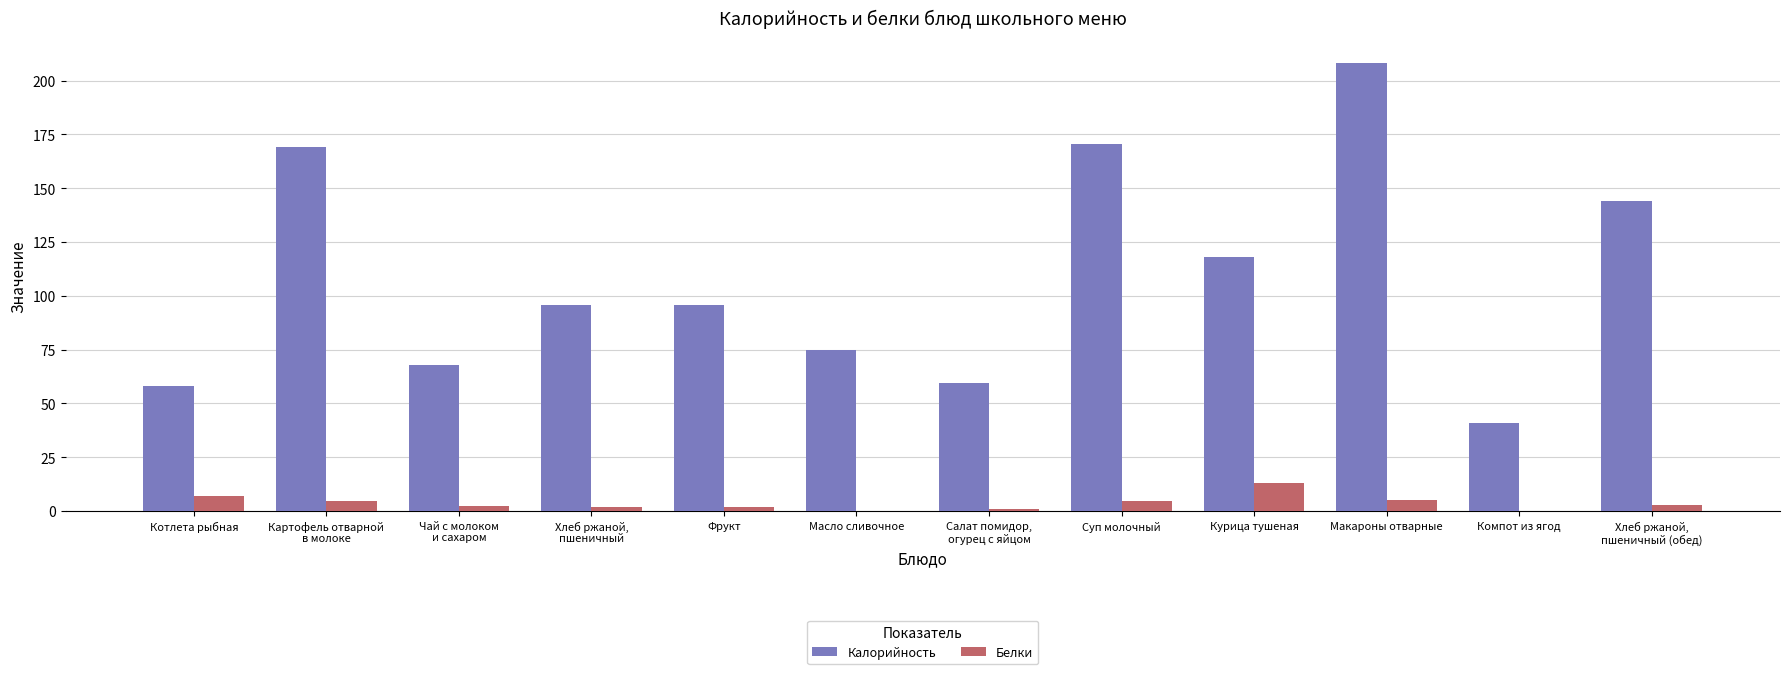

What is the spread (max minus min) of values at Хлеб ржаной,
пшеничный (обед)?

141.0